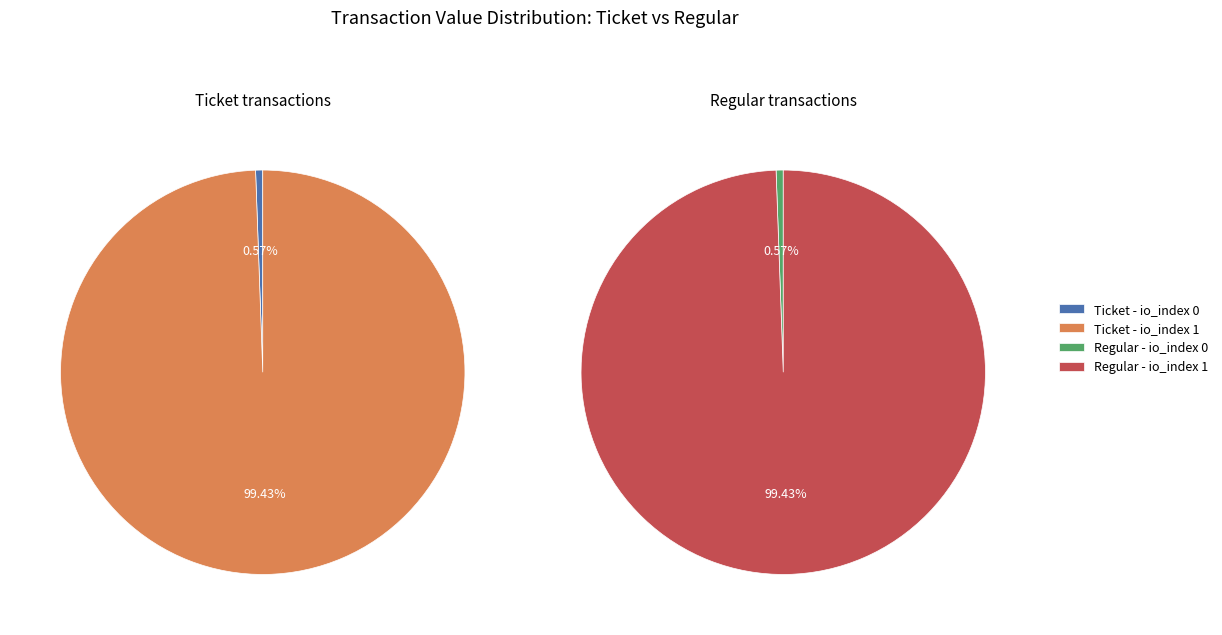

Which slice is the smallest?

io_index 0